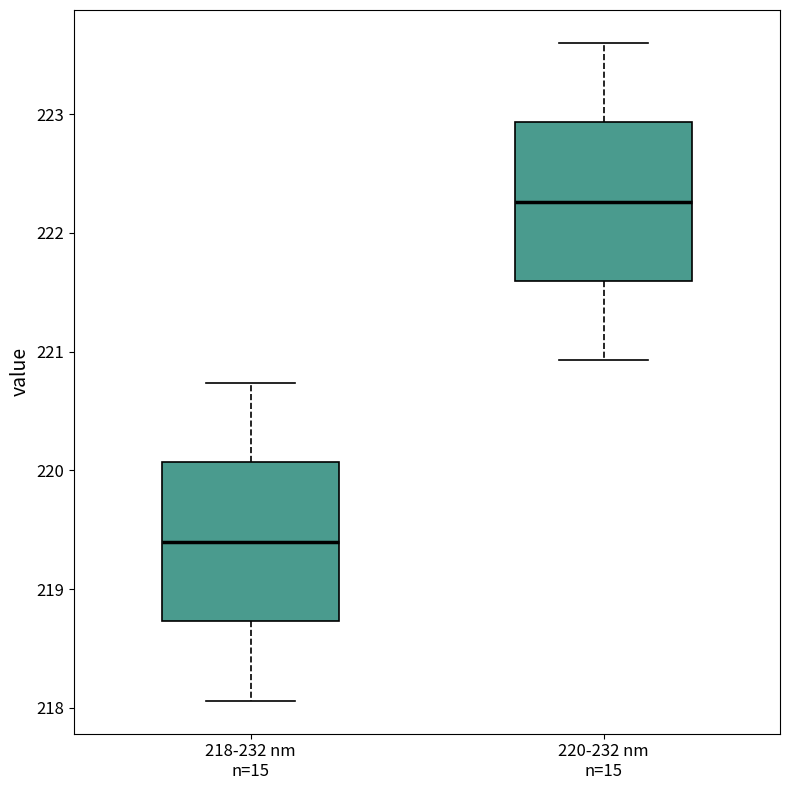

Reading left to right, read every box against the y-axis: the position of its median line, the range the box covers, and the ends of its whiskers. The values are not printed on the chart, so give them approximately, as read against the axis.

218-232 nm n=15: median 219.4, box 218.7 to 220.1, whiskers 218.1 to 220.7
220-232 nm n=15: median 222.3, box 221.6 to 222.9, whiskers 220.9 to 223.6